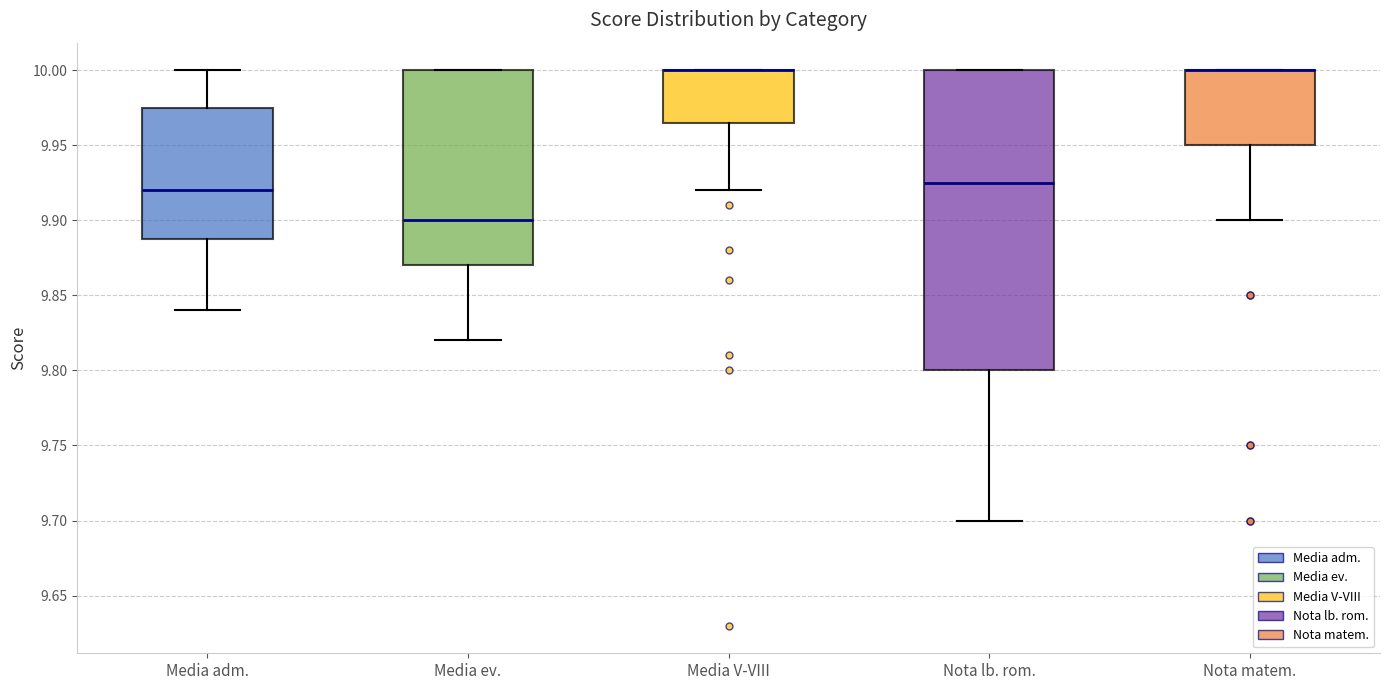

Reading left to right, read every box against the y-axis: the position of its median line, the range the box covers, and the ends of its whiskers. The values are not printed on the chart, so give them approximately, as read against the axis.

Media adm.: median 9.920, box 9.890 to 9.975, whiskers 9.840 to 10.000
Media ev.: median 9.900, box 9.870 to 10.000, whiskers 9.820 to 10.000
Media V-VIII: median 10.000 (drawn on the box's upper edge), box 9.965 to 10.000, whiskers 9.920 to 10.000
Nota lb. rom.: median 9.925, box 9.800 to 10.000, whiskers 9.700 to 10.000
Nota matem.: median 10.000 (drawn on the box's upper edge), box 9.950 to 10.000, whiskers 9.900 to 10.000